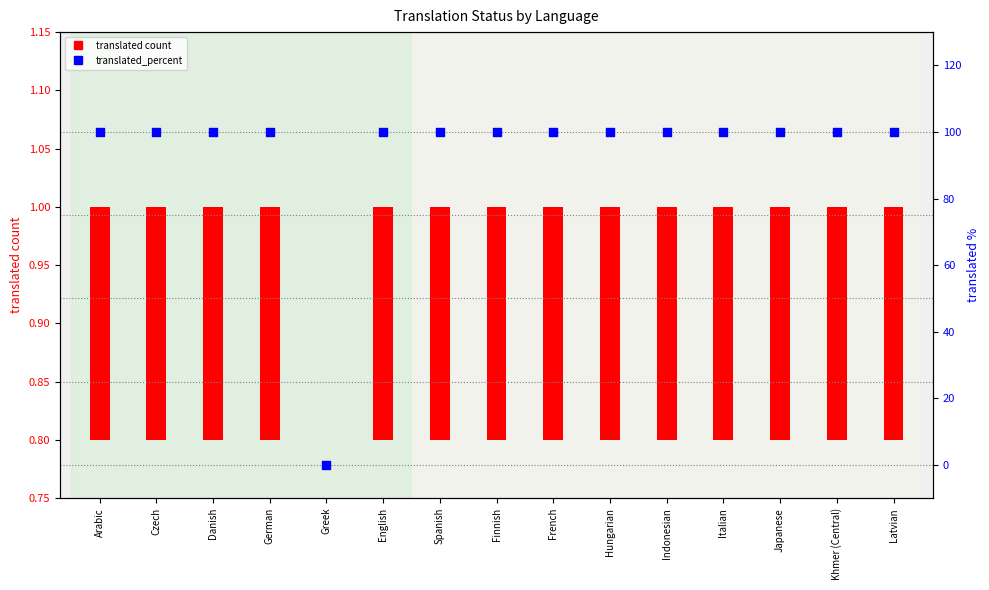

Which series has the largest total across all categories?

translated_percent